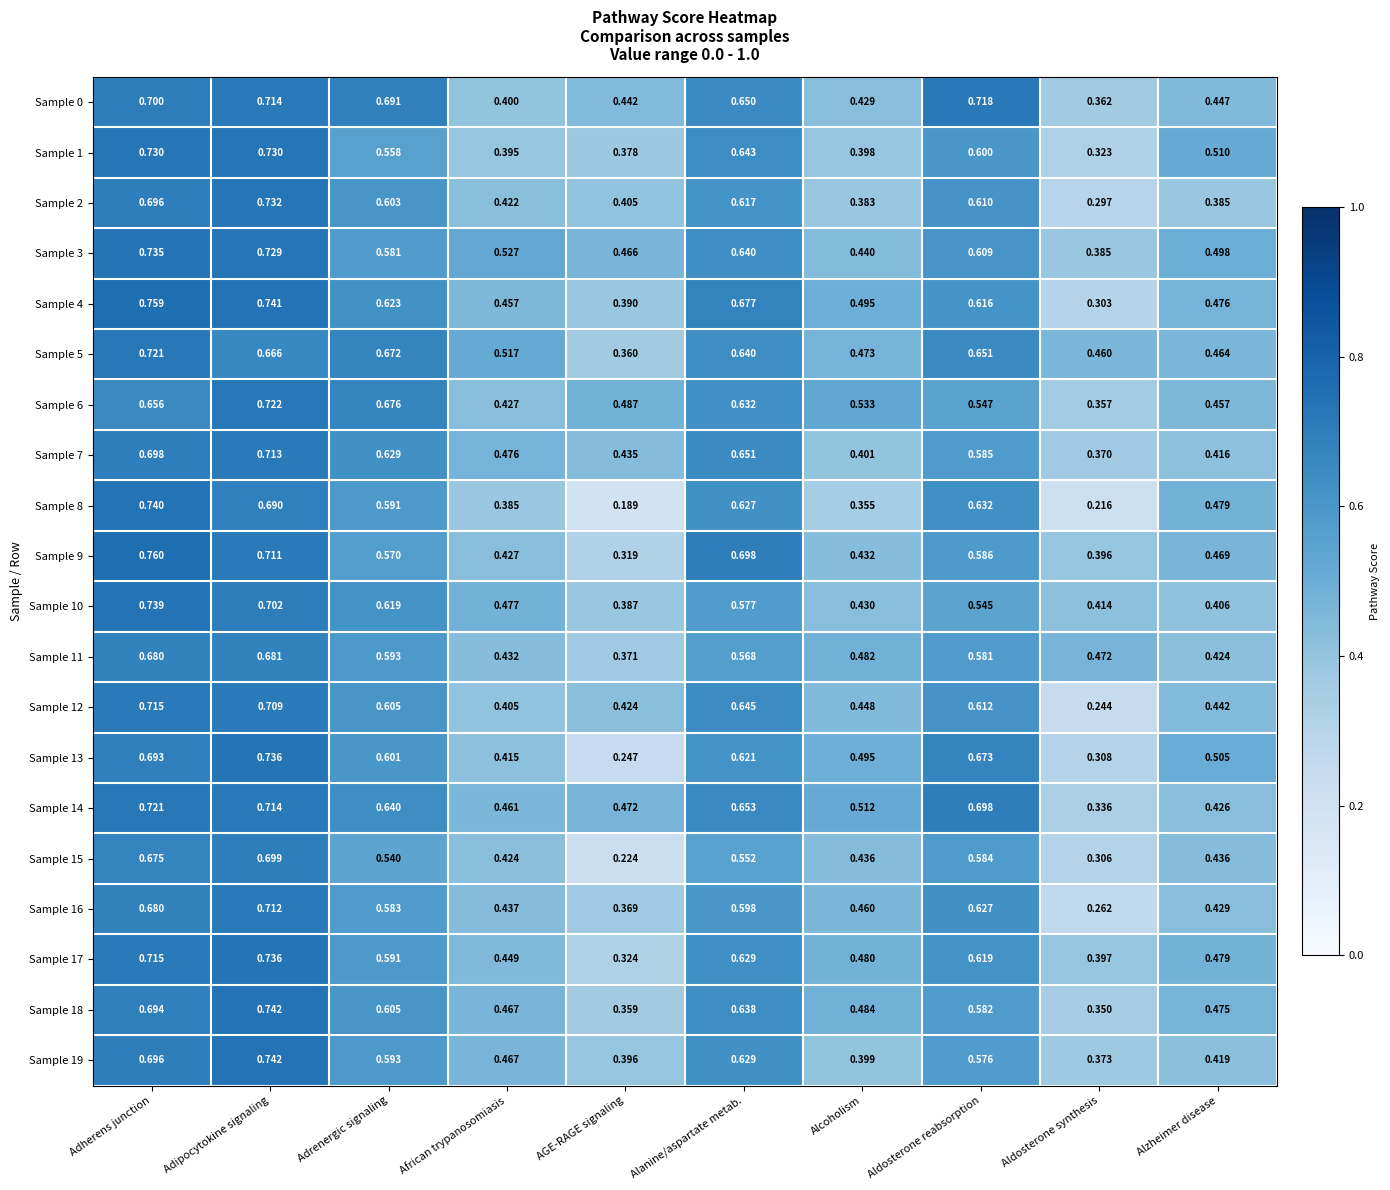

At which label is Sample 18 closest to 0?

Aldosterone synthesis